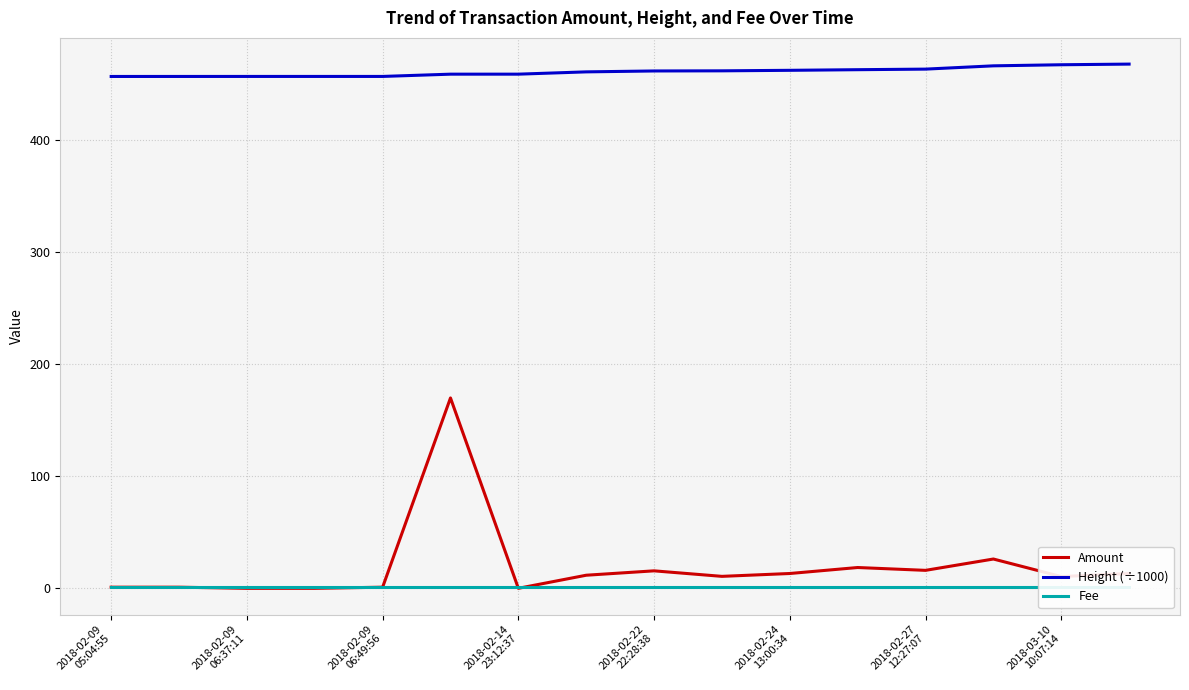

True or false: Height (÷1000) and Amount cross at least once.

False